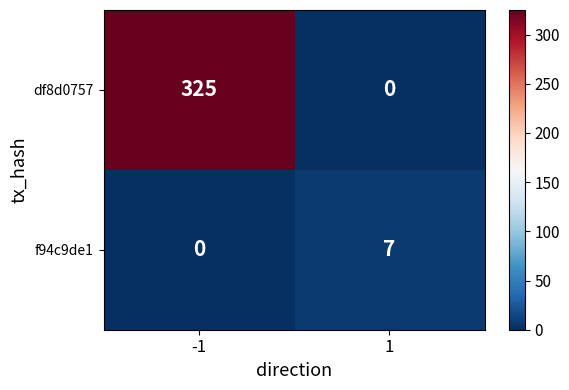

What is the difference between the f94c9de1 values at -1 and 1?

7